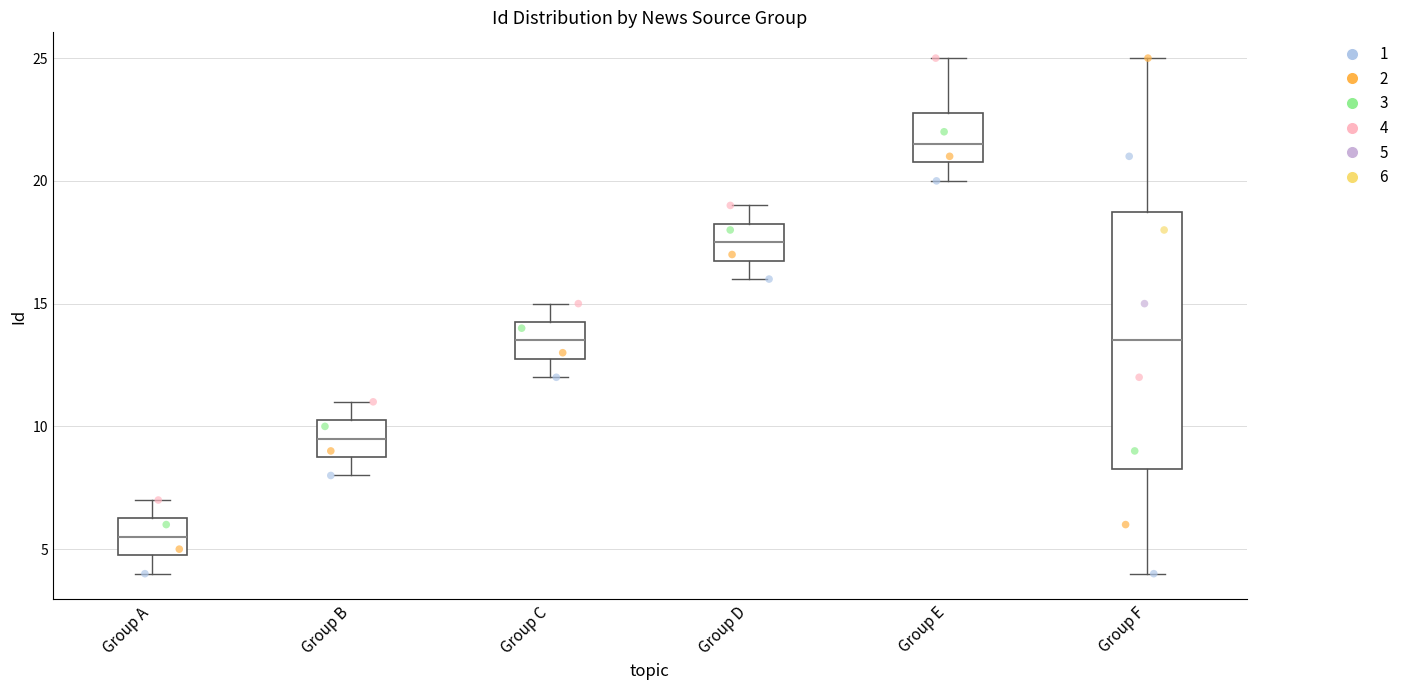

Reading left to right, read every box against the y-axis: the position of its median line, the range the box covers, and the ends of its whiskers. The values are not printed on the chart, so give them approximately, as read against the axis.

Group A: median 5.5, box 5.0 to 6.5, whiskers 4.0 to 7.0
Group B: median 9.5, box 9.0 to 10.5, whiskers 8.0 to 11.0
Group C: median 13.5, box 13.0 to 14.5, whiskers 12.0 to 15.0
Group D: median 17.5, box 17.0 to 18.5, whiskers 16.0 to 19.0
Group E: median 21.5, box 21.0 to 23.0, whiskers 20.0 to 25.0
Group F: median 13.5, box 8.5 to 19.0, whiskers 4.0 to 25.0